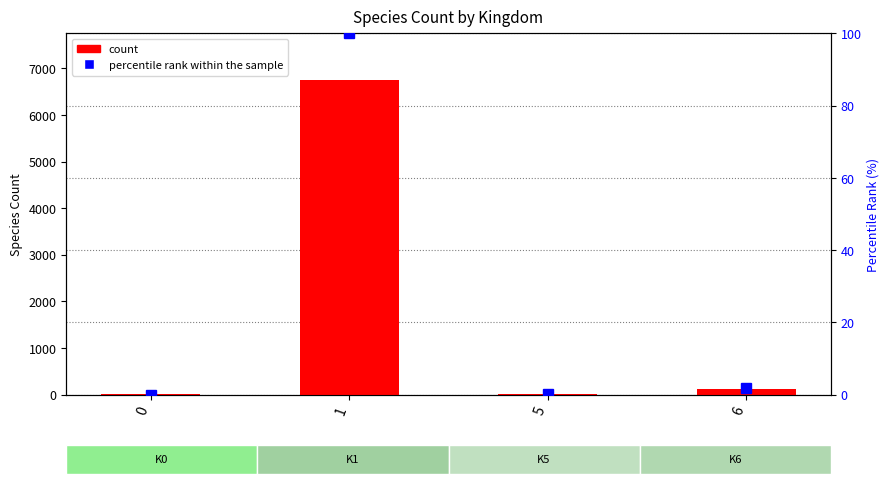

What are all the series names shown in the legend?

count, percentile rank within the sample